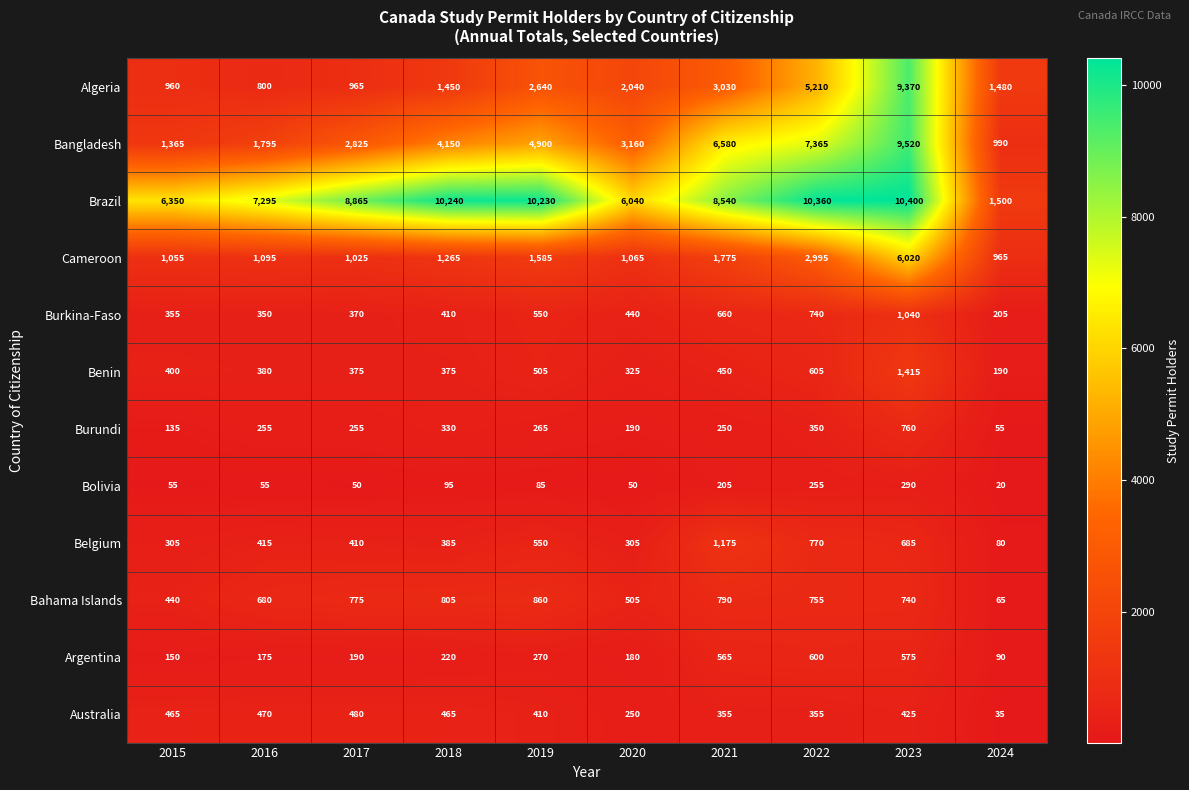

Which series has the largest total across all categories?

Brazil